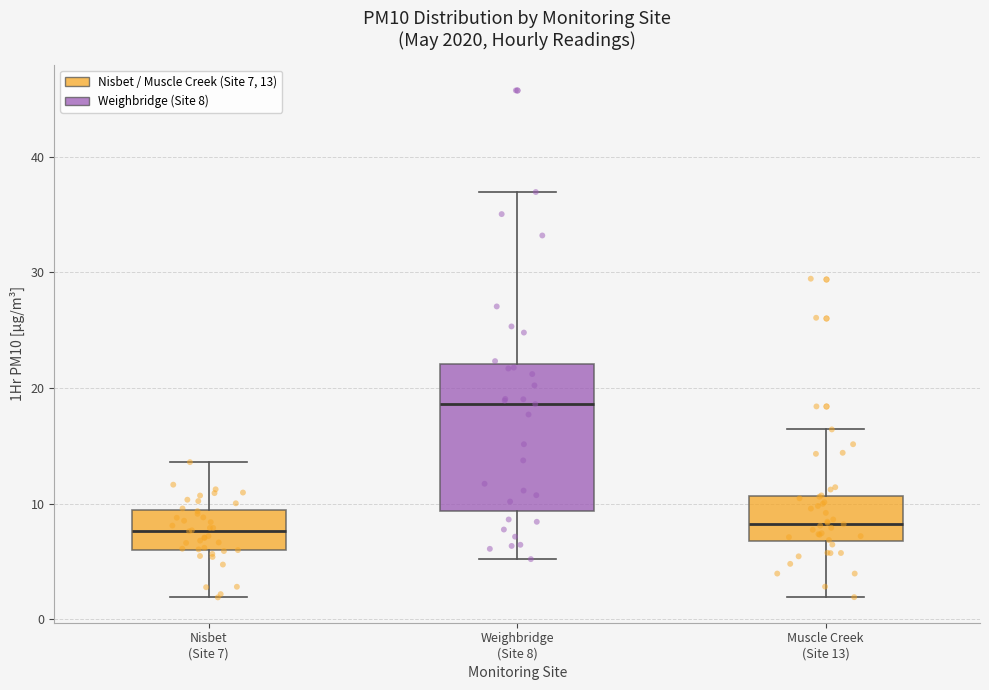

Which box is the tallest, from its lower edge to its upper edge?

Weighbridge (Site 8)